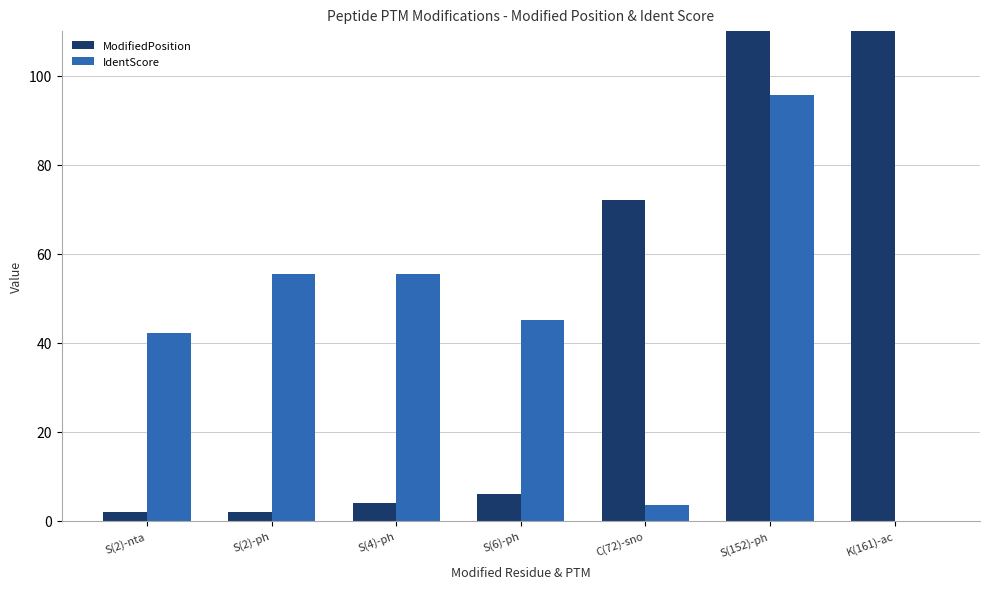

At S(6)-ph, list the series in order from largest to smallest.

IdentScore, ModifiedPosition